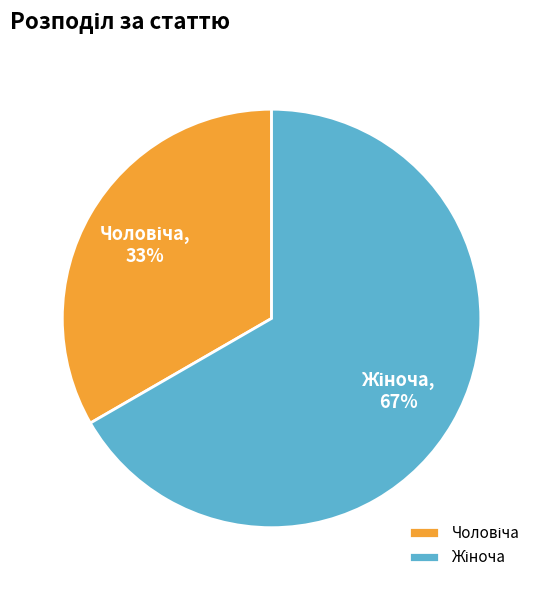

To the nearest percent, what is the average slice percentage?

50%